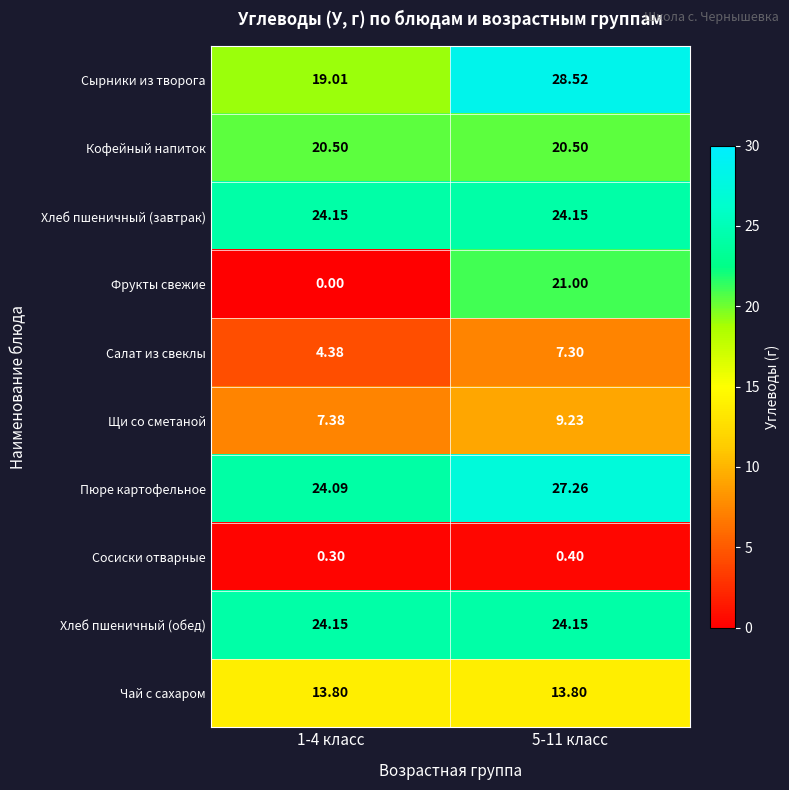

Which series has the widest spread of values?

Фрукты свежие